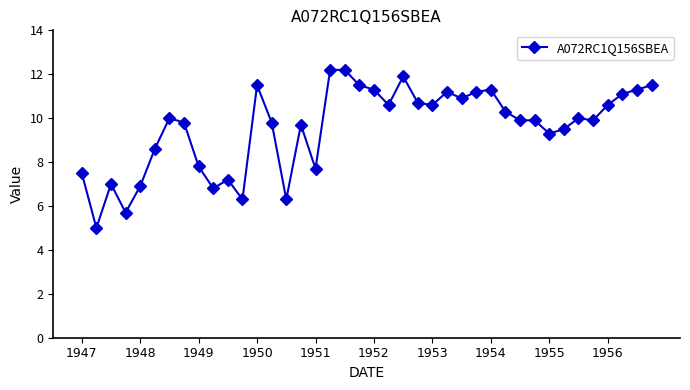

What is the value of the 24th point from the left?

10.7